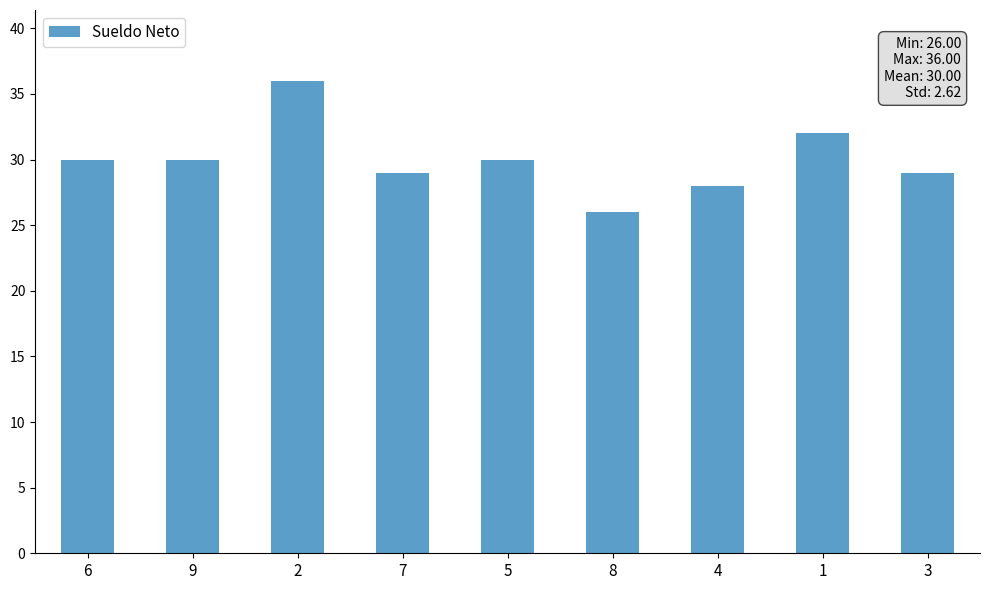

How many values are below 30?

4